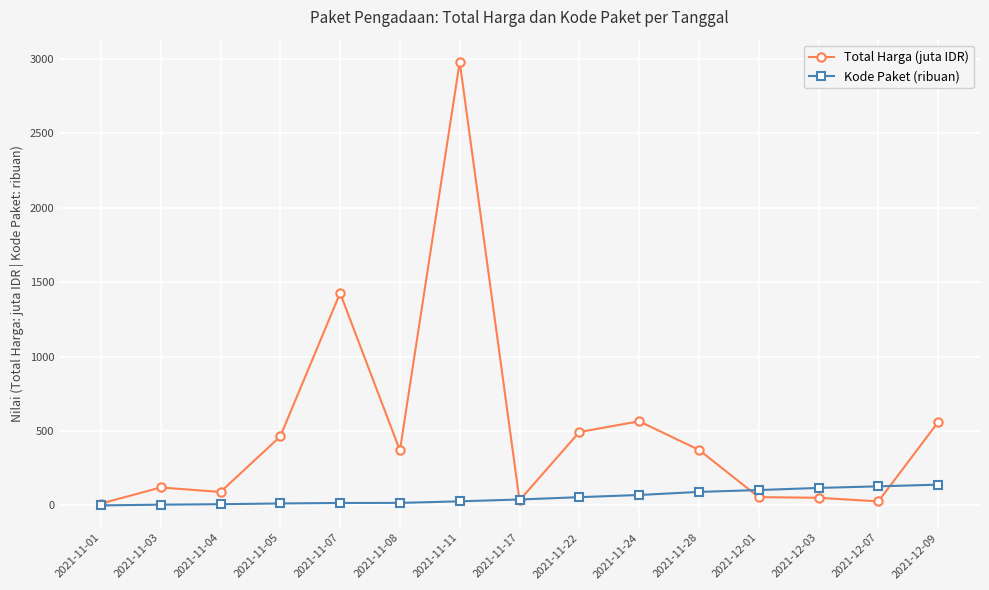

What is the label of the 4th point from the right?

2021-12-01